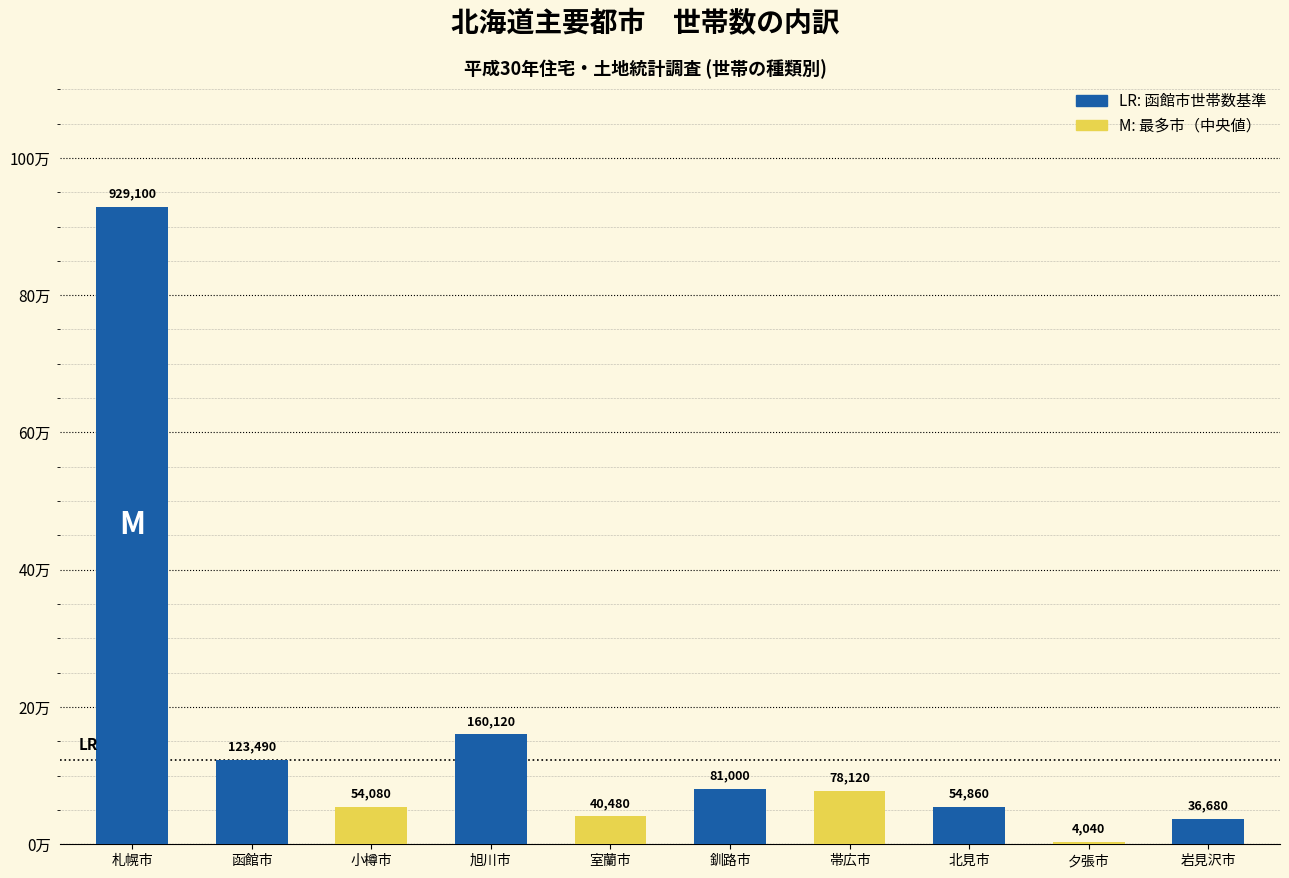

What is the average value?

156197